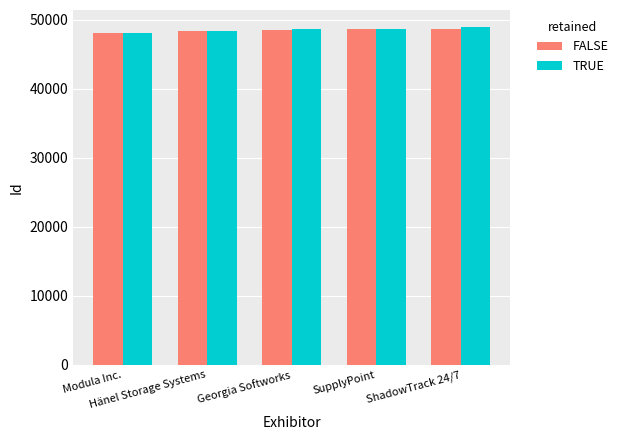

What is the sum of the TRUE values at Modula Inc. and SupplyPoint?

96793